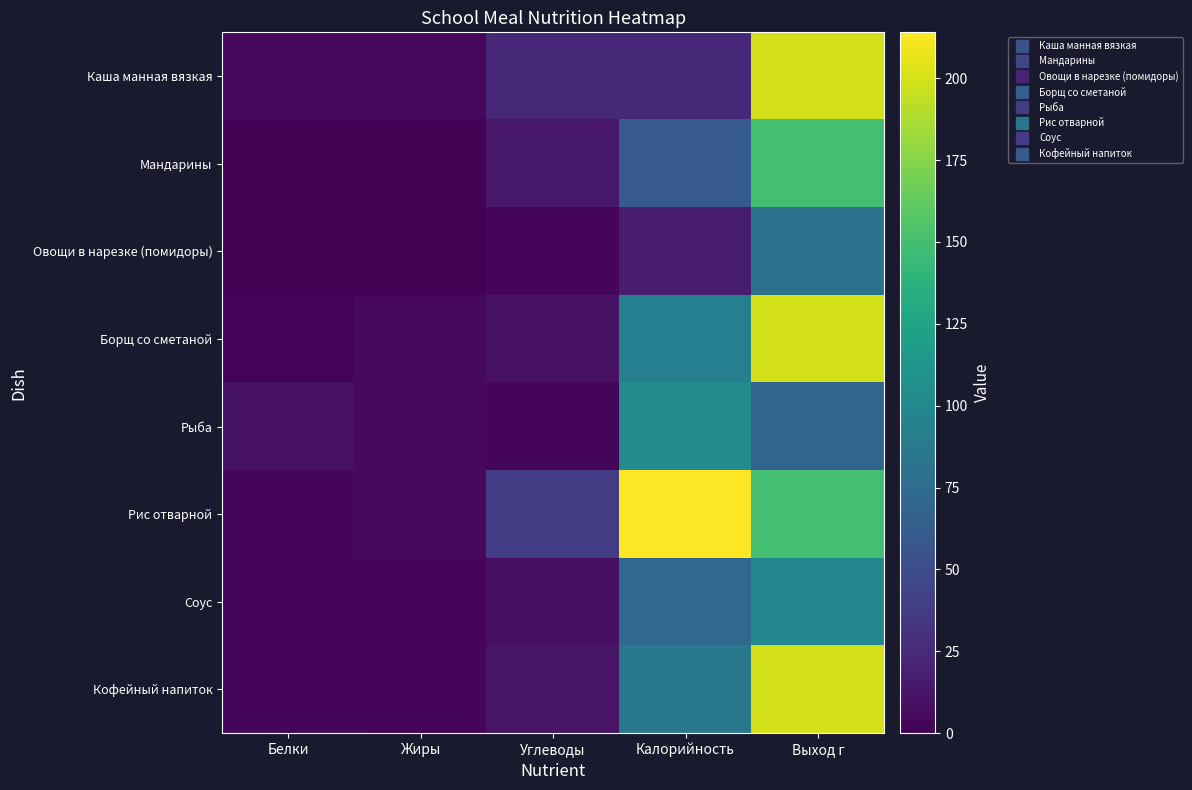

Reading left to right, transcribe all the data shown in this chart.

Каша манная вязкая: Белки=5.0	Жиры=5.0	Углеводы=25.0	Калорийность=25.0	Выход г=200.0
Мандарины: Белки=1.0	Жиры=1.0	Углеводы=14.0	Калорийность=61.0	Выход г=150.0
Овощи в нарезке (помидоры): Белки=1.0	Жиры=0.0	Углеводы=3.0	Калорийность=17.0	Выход г=80.0
Борщ со сметаной: Белки=2.0	Жиры=5.0	Углеводы=10.0	Калорийность=92.3	Выход г=200.0
Рыба: Белки=10.0	Жиры=5.0	Углеводы=4.0	Калорийность=103.0	Выход г=70.0
Рис отварной: Белки=4.0	Жиры=5.0	Углеводы=38.0	Калорийность=214.0	Выход г=150.0
Соус: Белки=3.0	Жиры=3.0	Углеводы=9.0	Калорийность=73.0	Выход г=100.0
Кофейный напиток: Белки=4.0	Жиры=3.0	Углеводы=11.0	Калорийность=86.0	Выход г=200.0